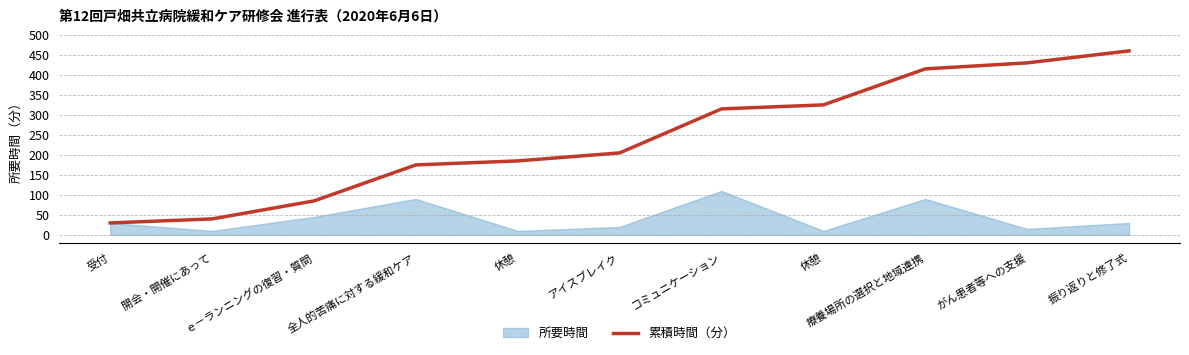

How many lines are shown in the chart?

1